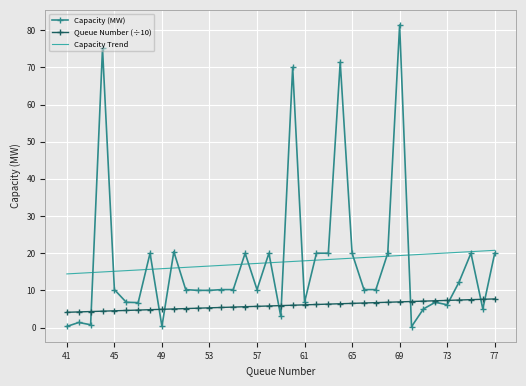

Which series has the largest range (max minus min)?

Capacity (MW)